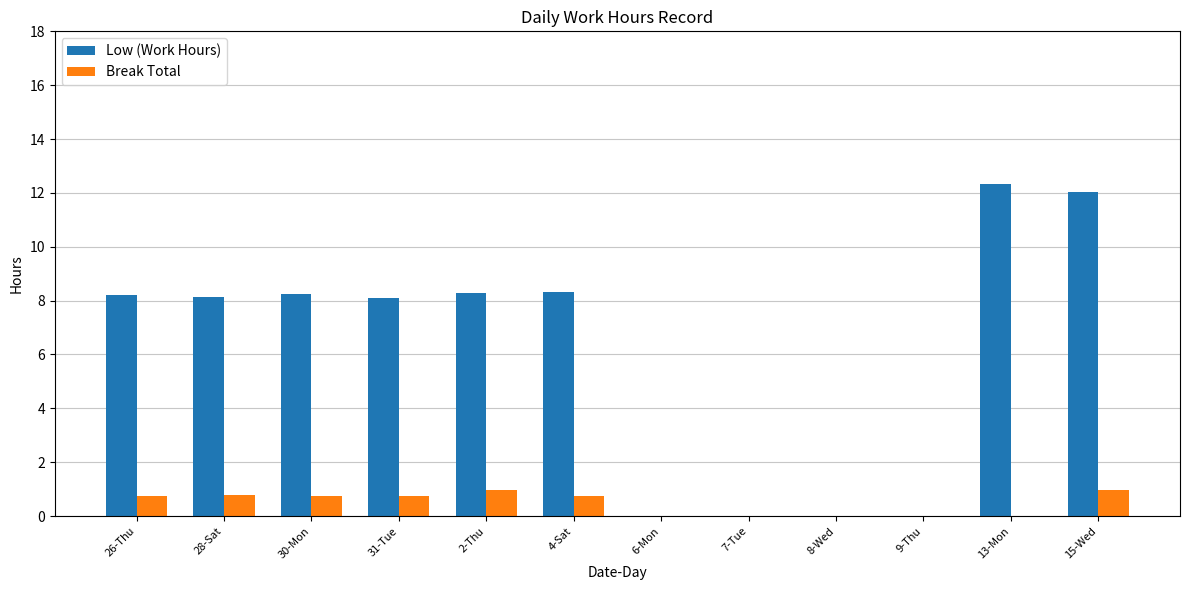

What are all the series names shown in the legend?

Low (Work Hours), Break Total